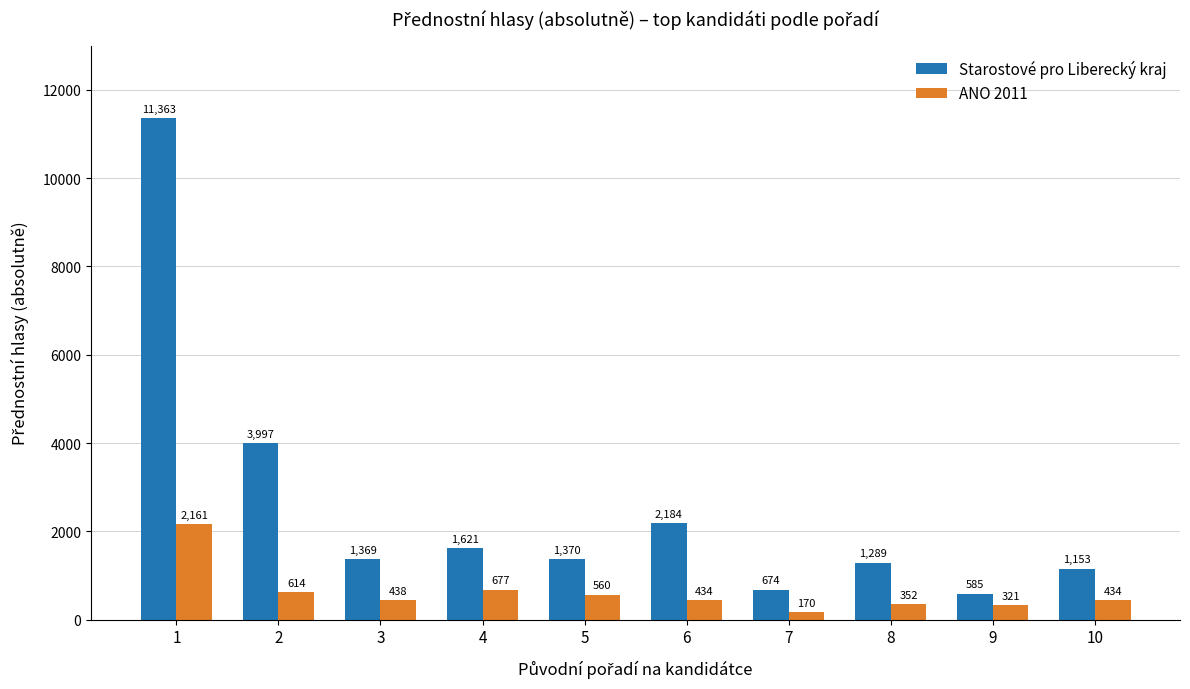

Which series changed the most between 6 and 10?

Starostové pro Liberecký kraj